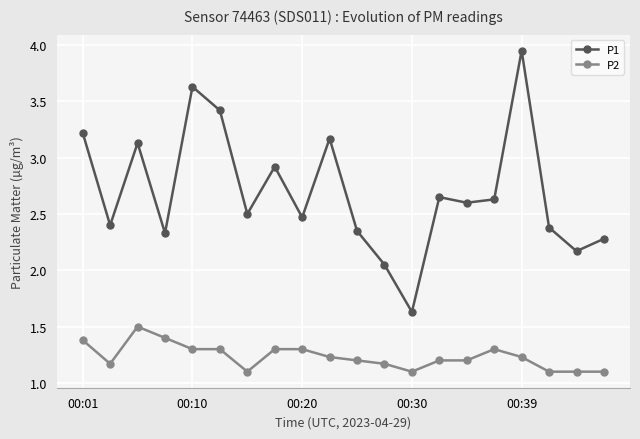

Count the P2 values in the range 1 to 2.

20